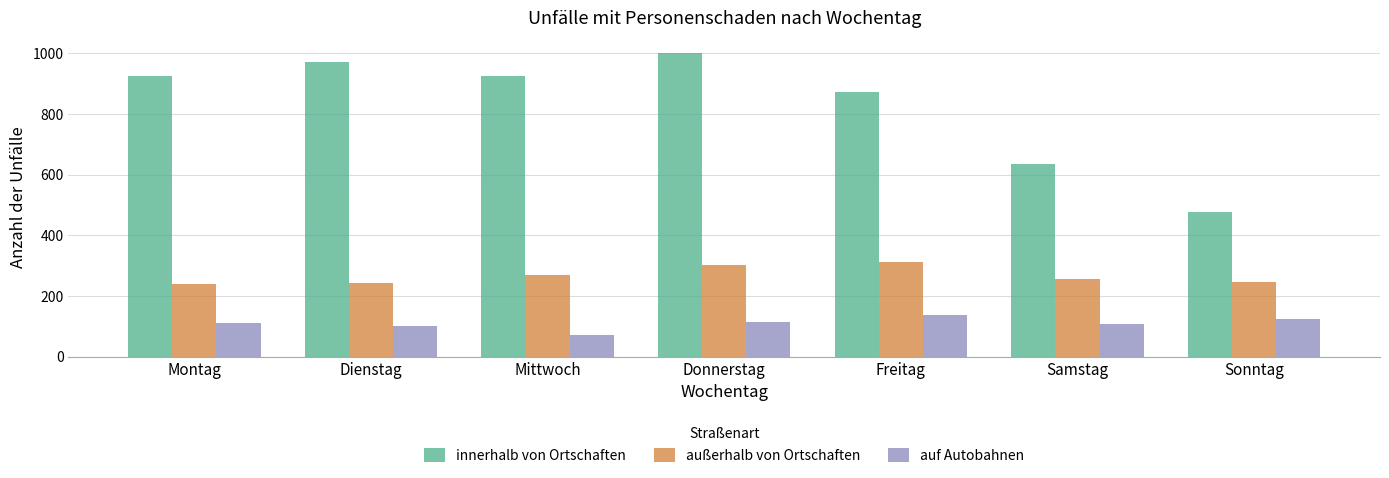

What is the label of the 3rd bar from the left?

Mittwoch